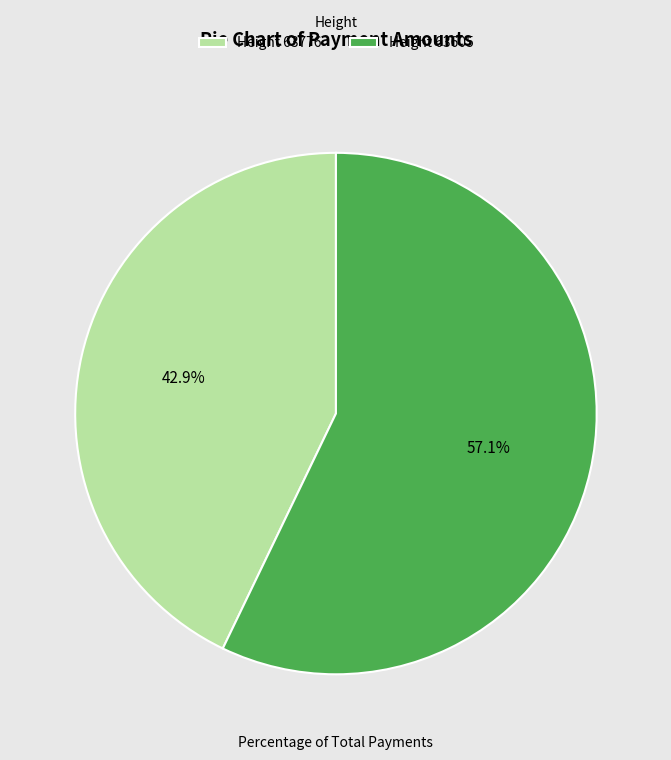

Between Height 63605 and Height 63776, which is larger?

Height 63605